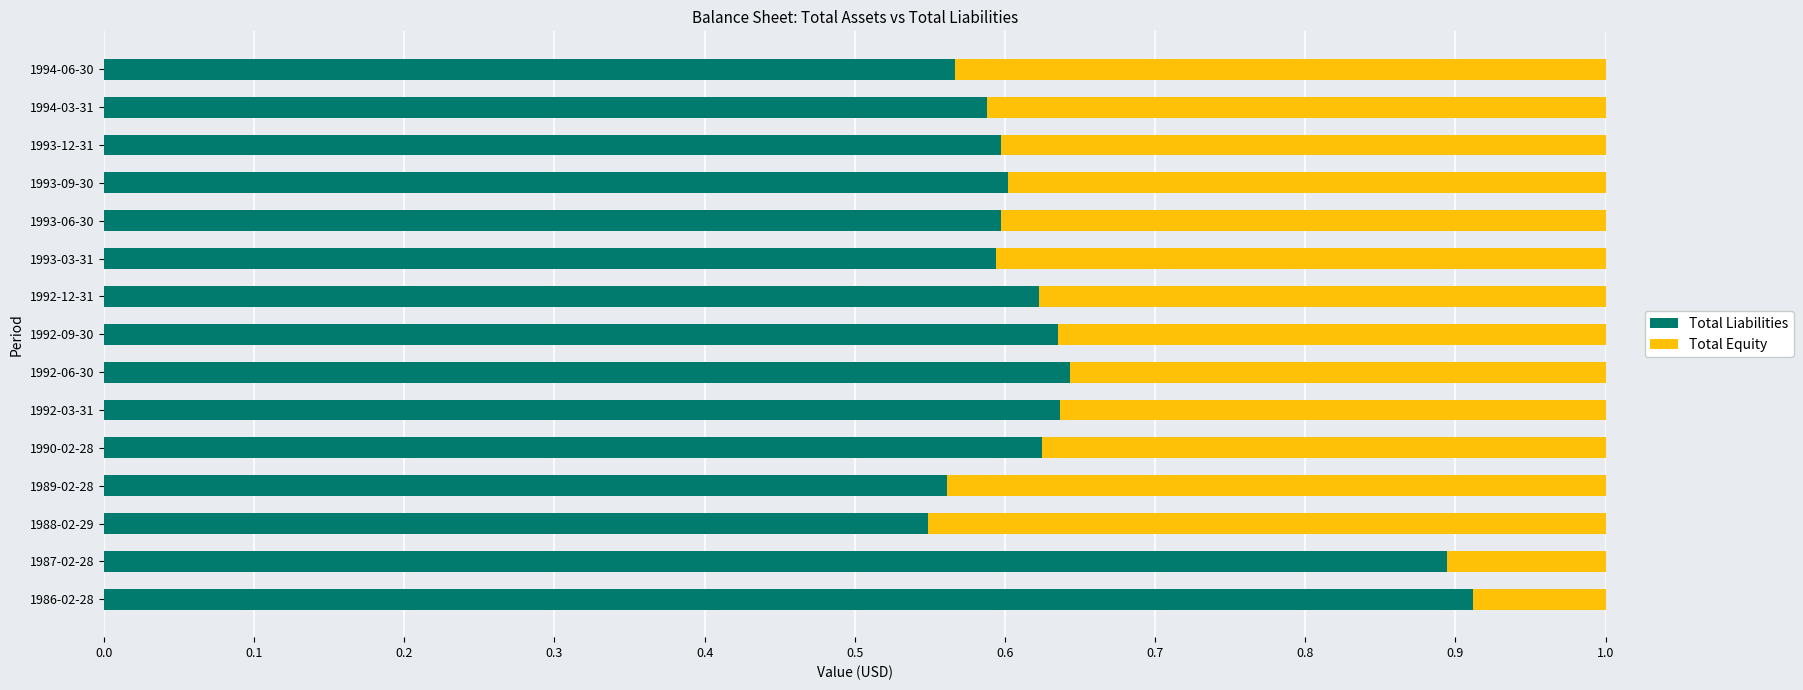

Is it true that Total Liabilities equals 0.8 at 1993-12-31?

False